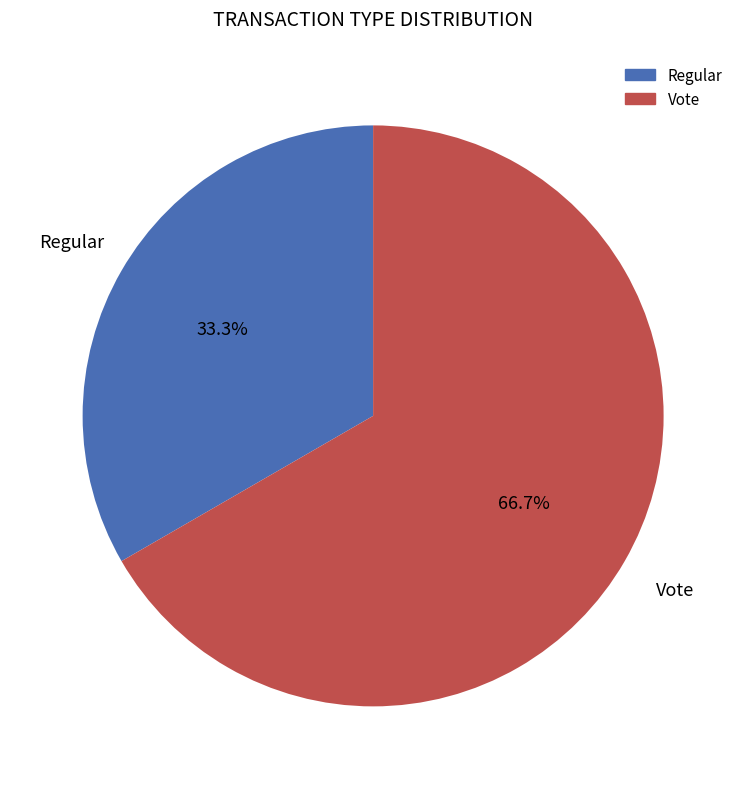

To the nearest percent, what is the average slice percentage?

50%